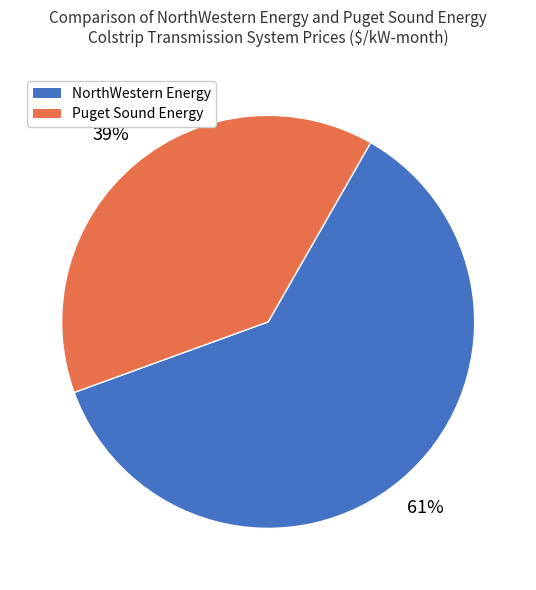

To the nearest percent, what is the average slice percentage?

50%